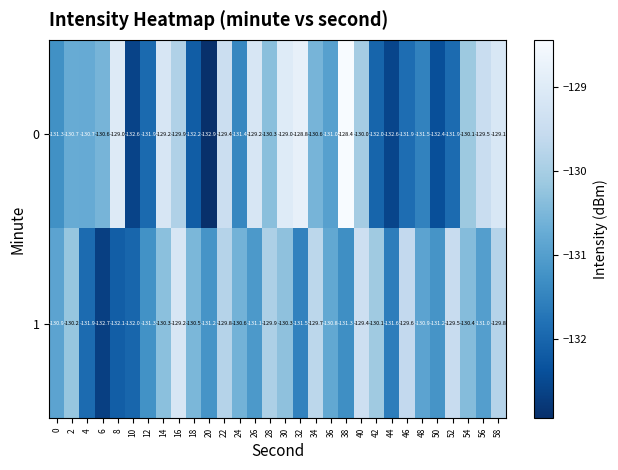

Which series changed the most between 0 and 2?

1